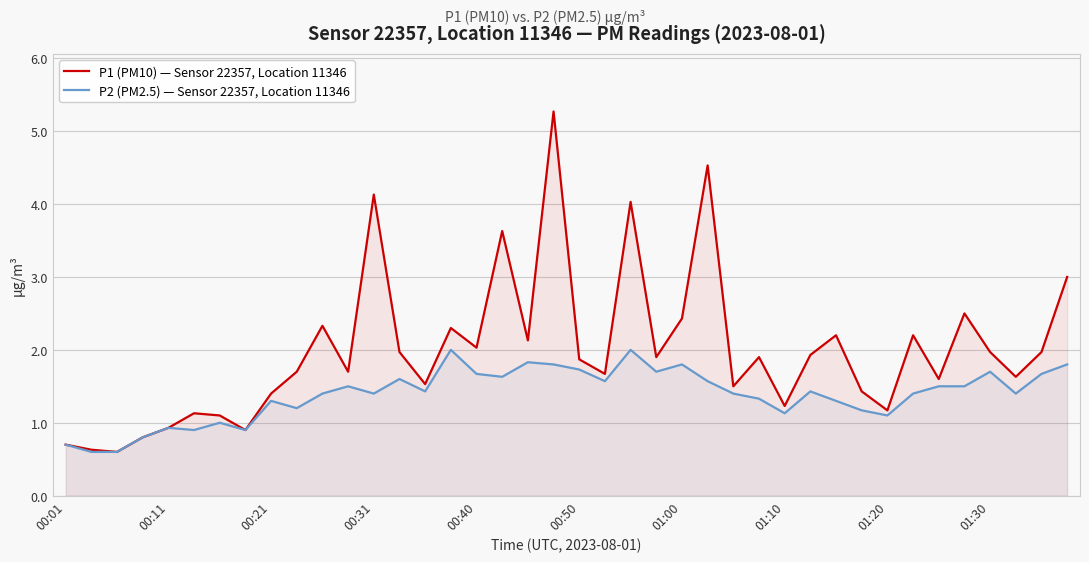

Read the P1 (PM10) — Sensor 22357, Location 11346 value at 19.

5.3